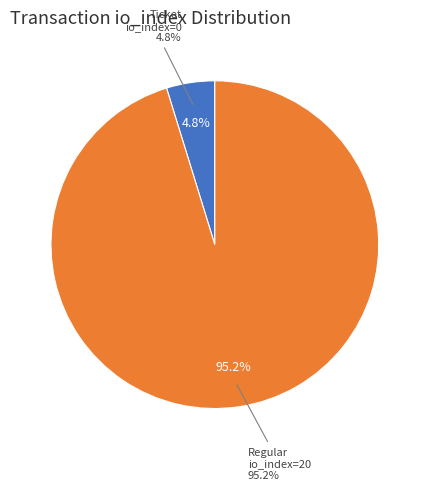

Which slice is the smallest?

tx_type: Ticket (io_index=0)